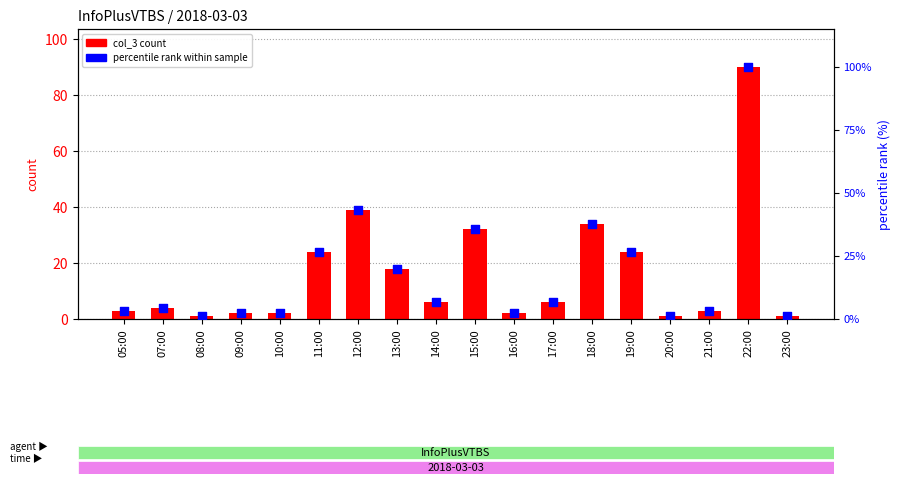

At how many categories does at least one series exceed 51?

1